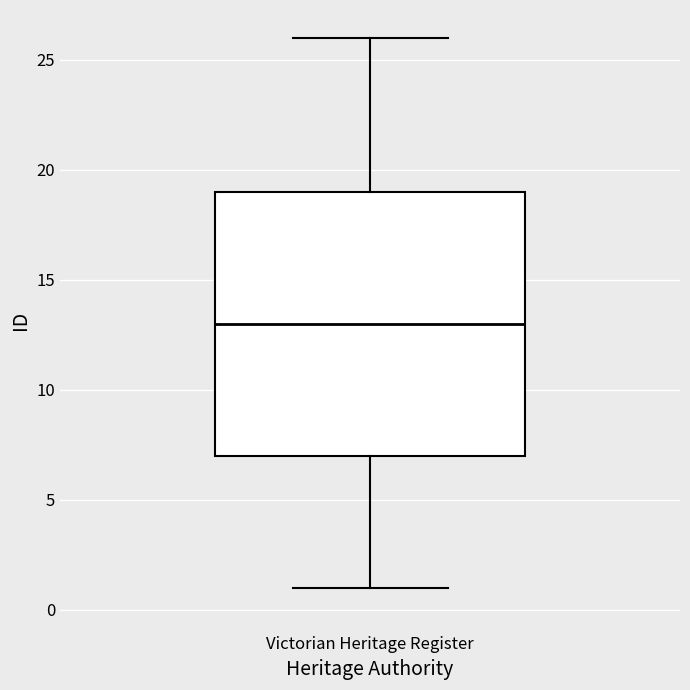

Read this box plot against the y-axis: the position of the median line, the range covered by the box, and the ends of both whiskers. The values are not printed on the chart, so give them approximately, as read against the axis.

median 13, box 7 to 19, whiskers 1 to 26